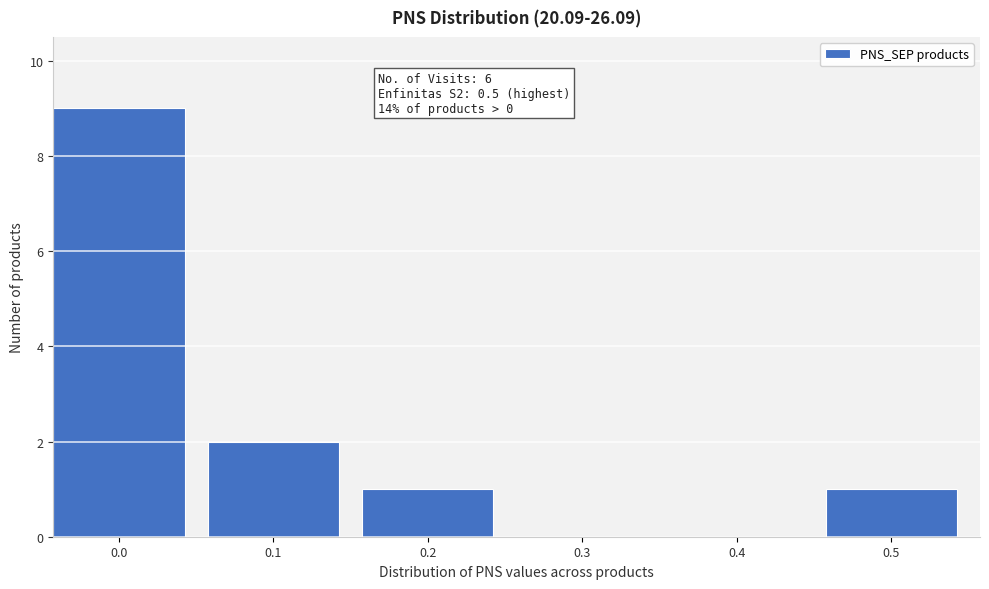

Reading left to right, list all the values displayed in this chart.

0.0=9	0.1=2	0.2=1	0.3=0	0.4=0	0.5=1